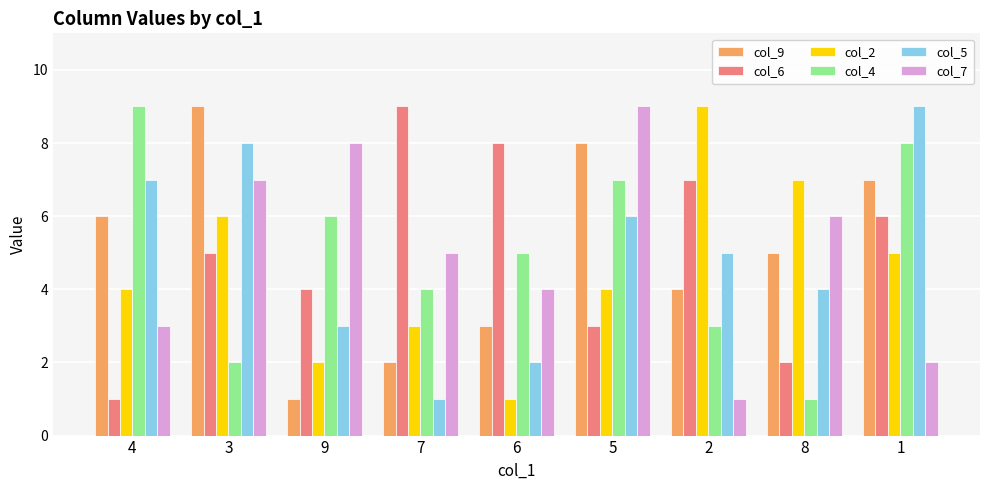

What are all the series names shown in the legend?

col_9, col_6, col_2, col_4, col_5, col_7